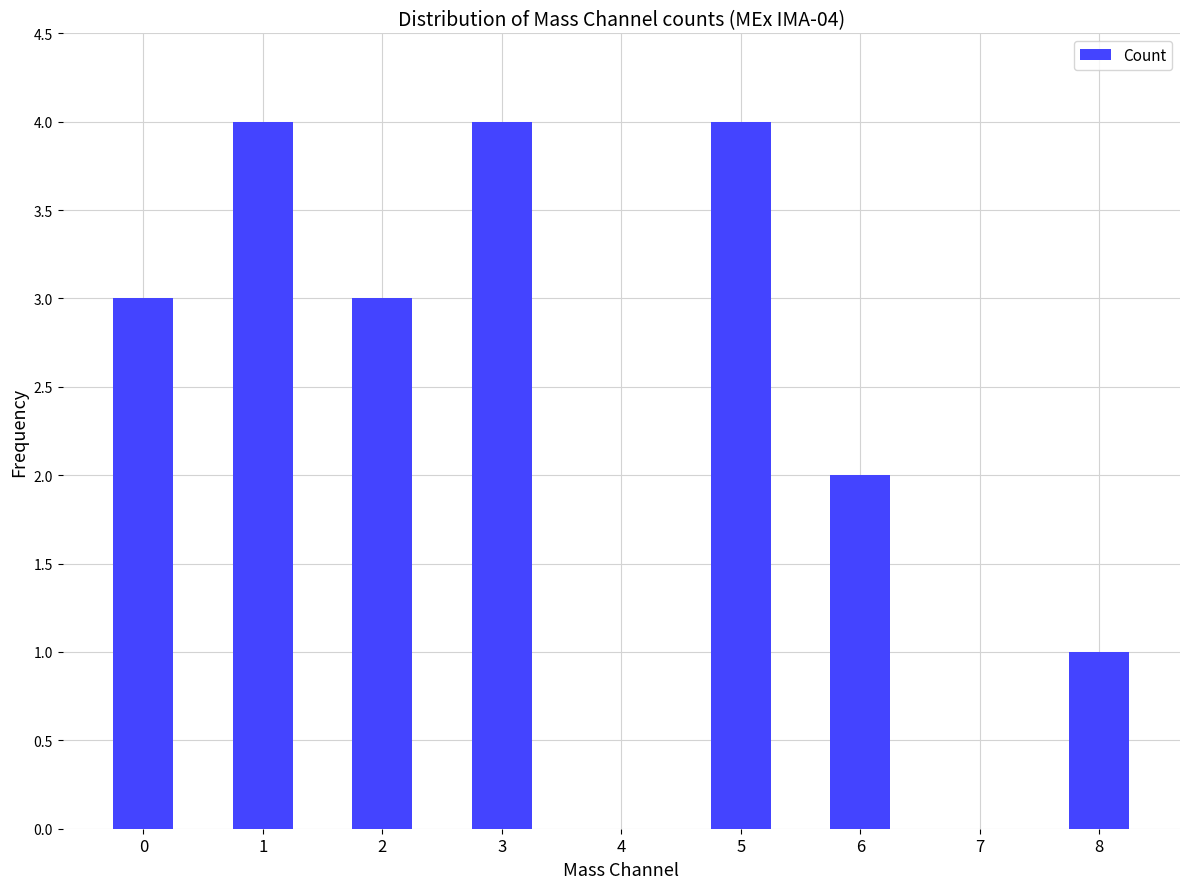

What is the greatest value displayed?

4